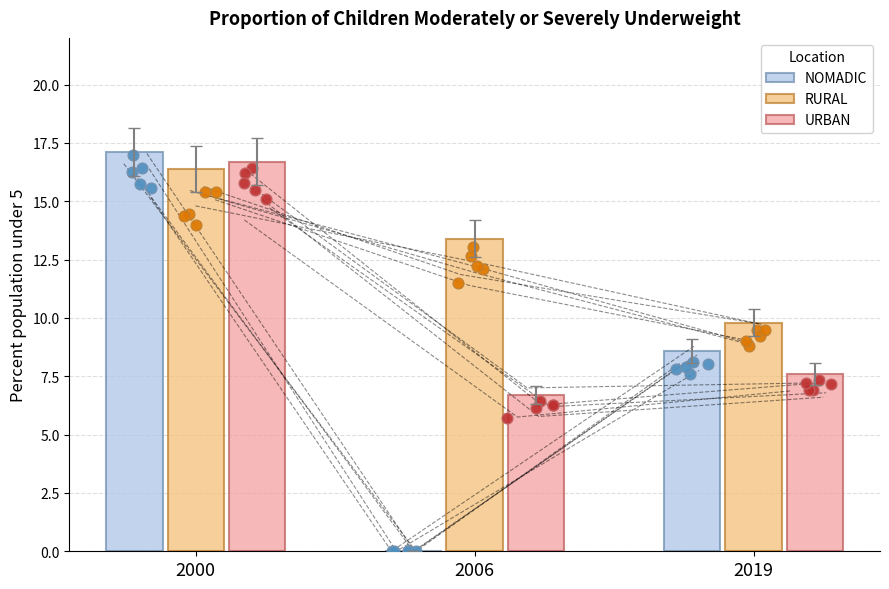

Which series reaches the minimum Y coordinate?

NOMADIC